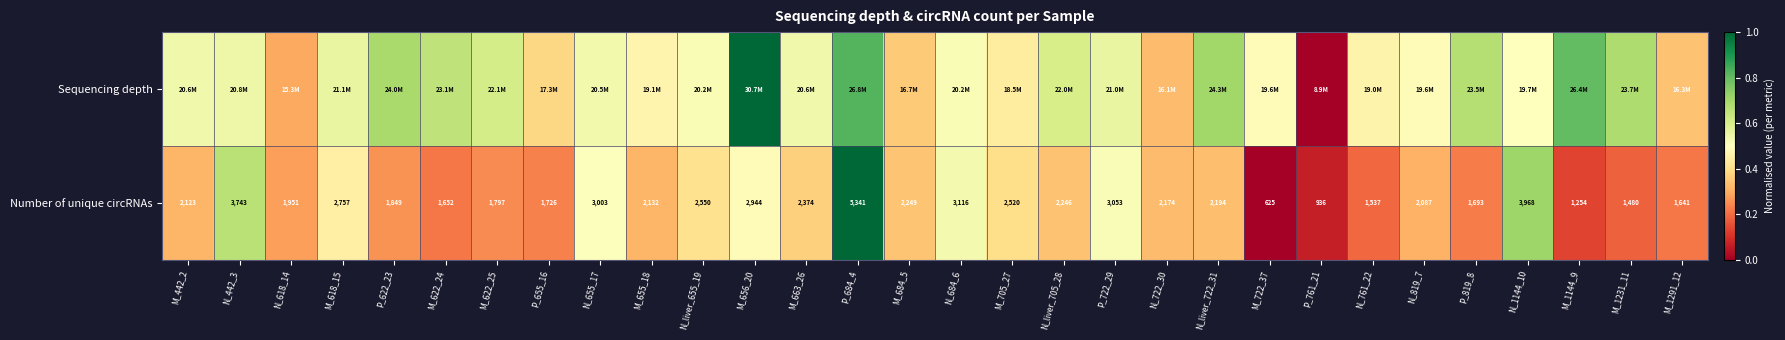

The value of Number of unique circRNAs at P_761_21 is 0.0. True or false?

False